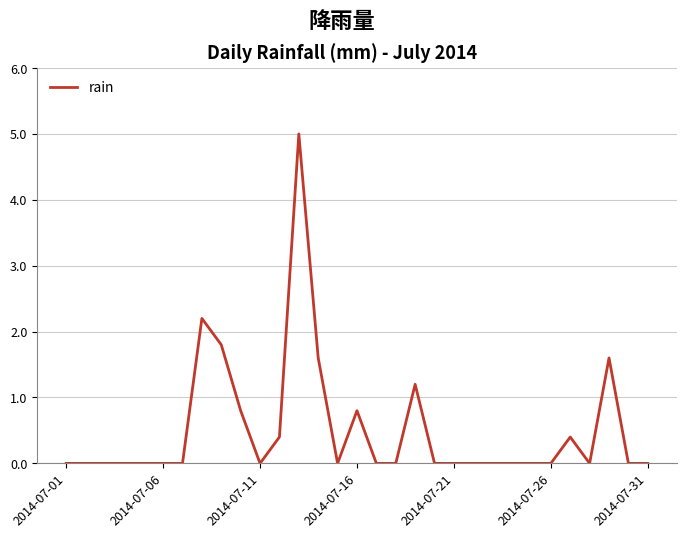

What is the maximum value shown in the chart?

5.0